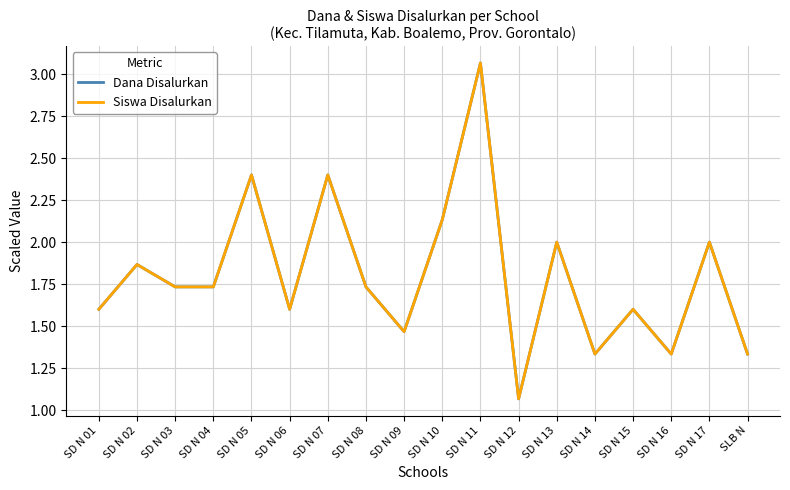

True or false: Dana Disalurkan has more than 0 points higher than both neighbors.

True